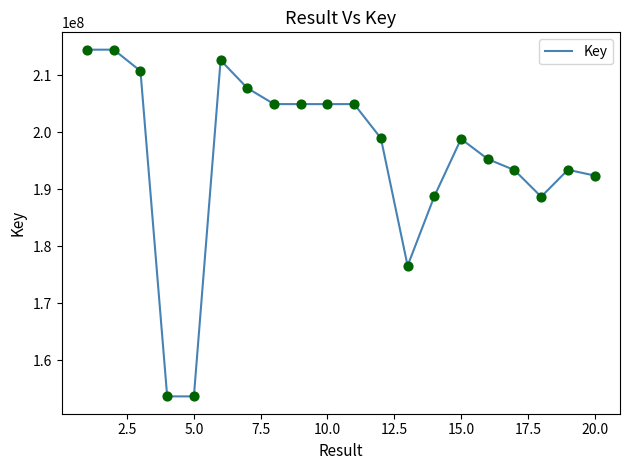

What is the difference between the maximum and minimum values?

60856247